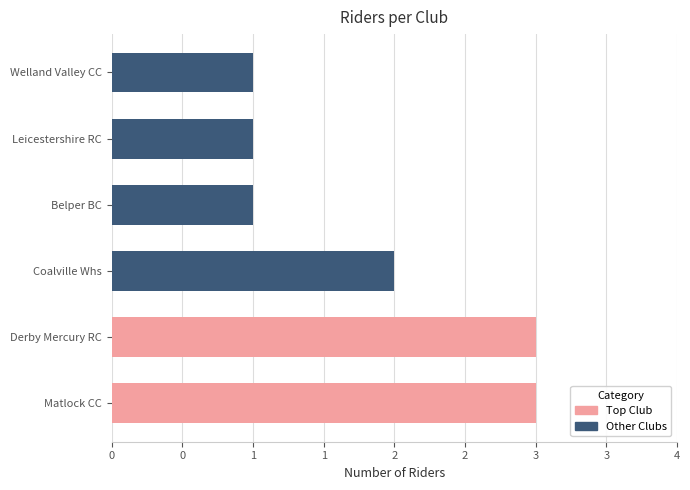

Reading right to left, transcribe all the data shown in this chart.

1	1	1	2	3	3